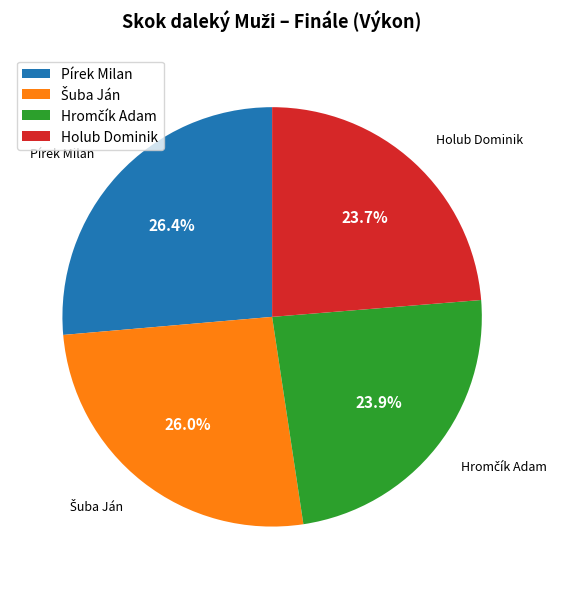

Count the number of slices in the pie.

4